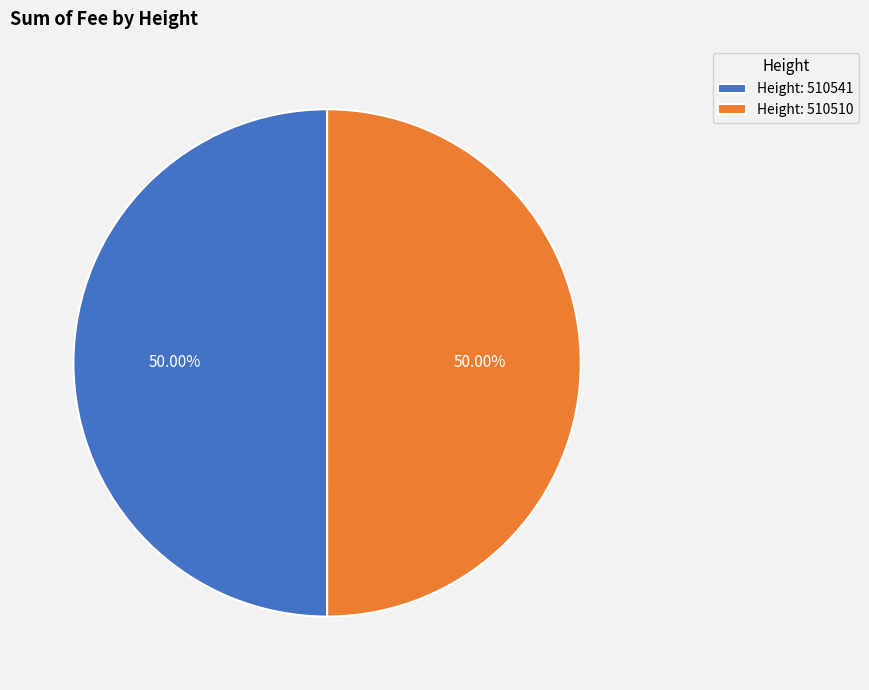

What is the ratio of the value at Height: 510510 to the value at Height: 510541?

1.0